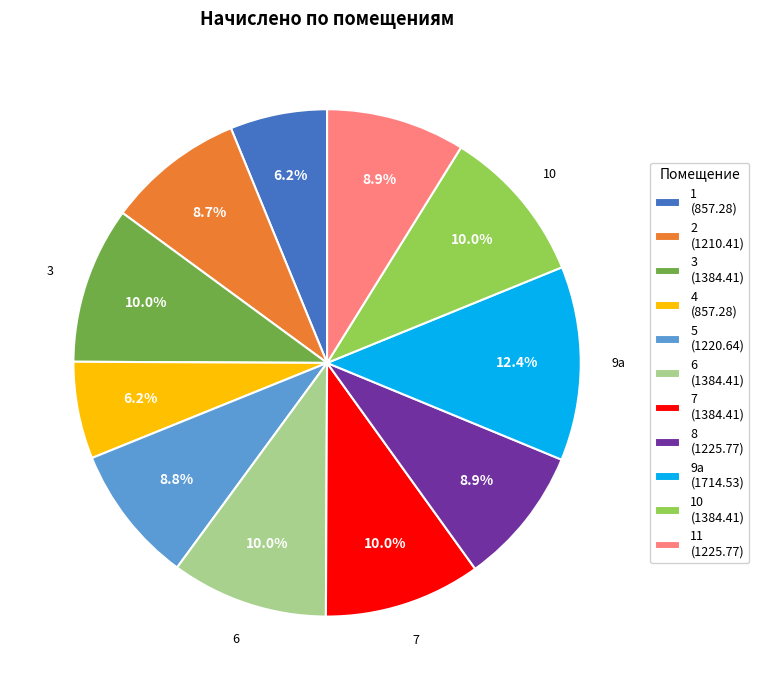

How much of the chart is everything except 8 (1225.77)?

91.1%